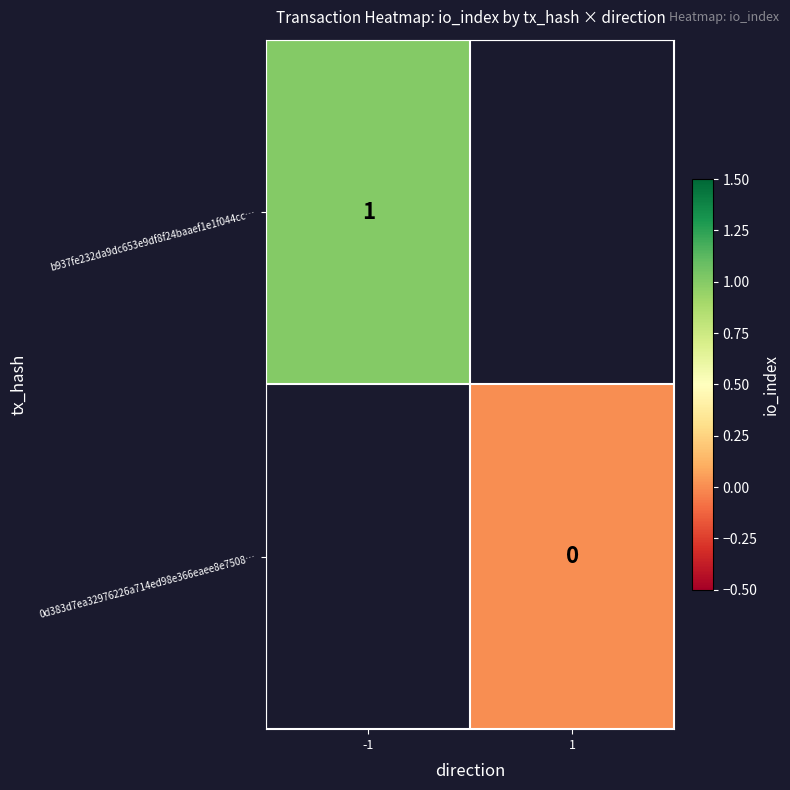

True or false: b937fe232da9dc653e9df8f24baaef1e1f044cc… has a value of 1 at -1.

True